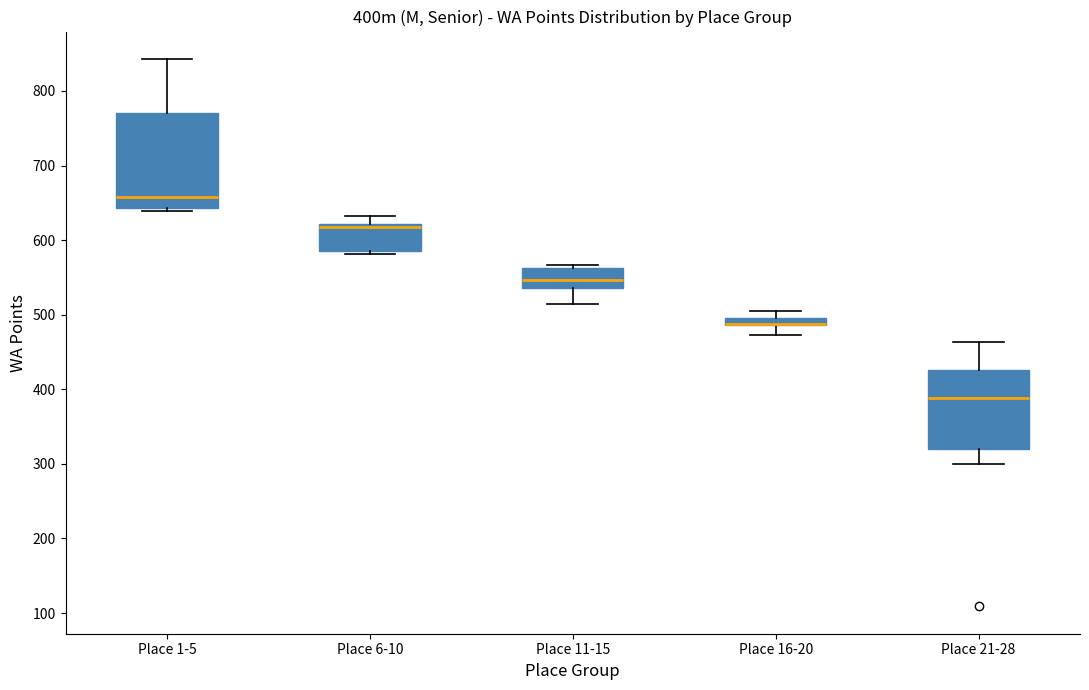

Where is the upper edge of the box for Place 21-28 on the y-axis? The values are not printed on the chart, so give them approximately, as read against the axis.

430